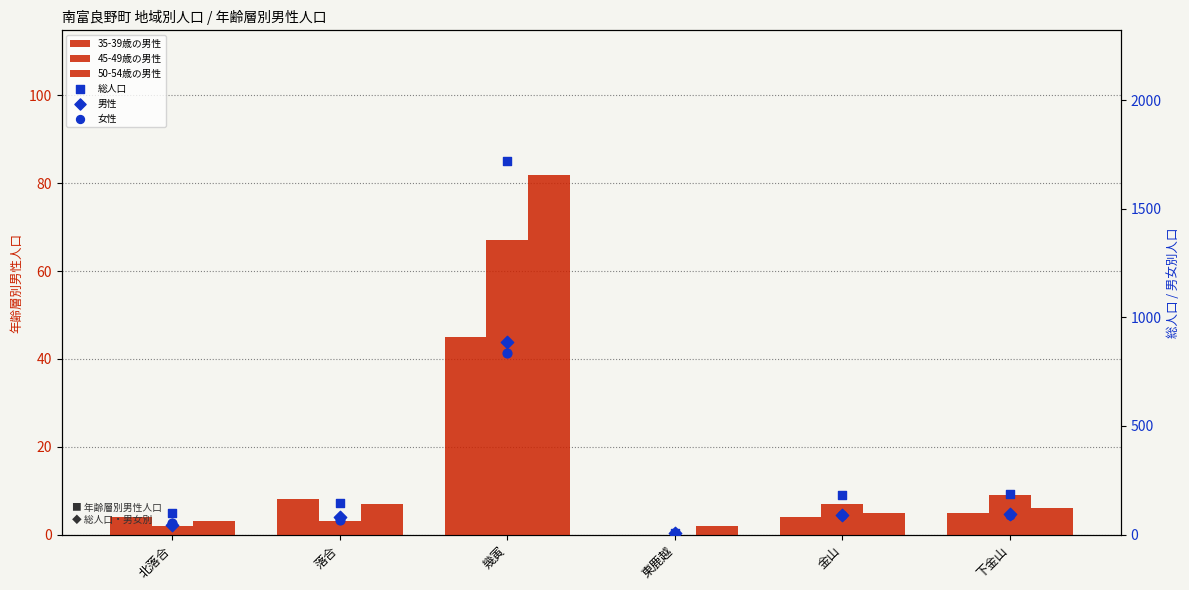

Which series has the largest total across all categories?

総人口